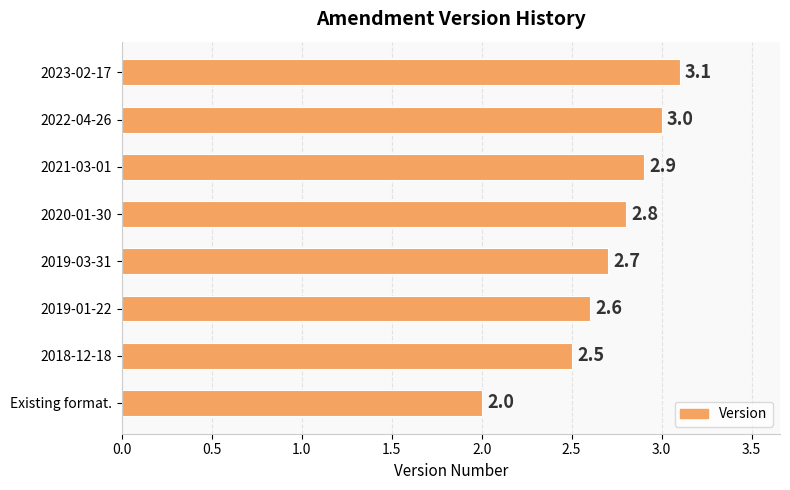

At which label is the value closest to 2?

Existing format.